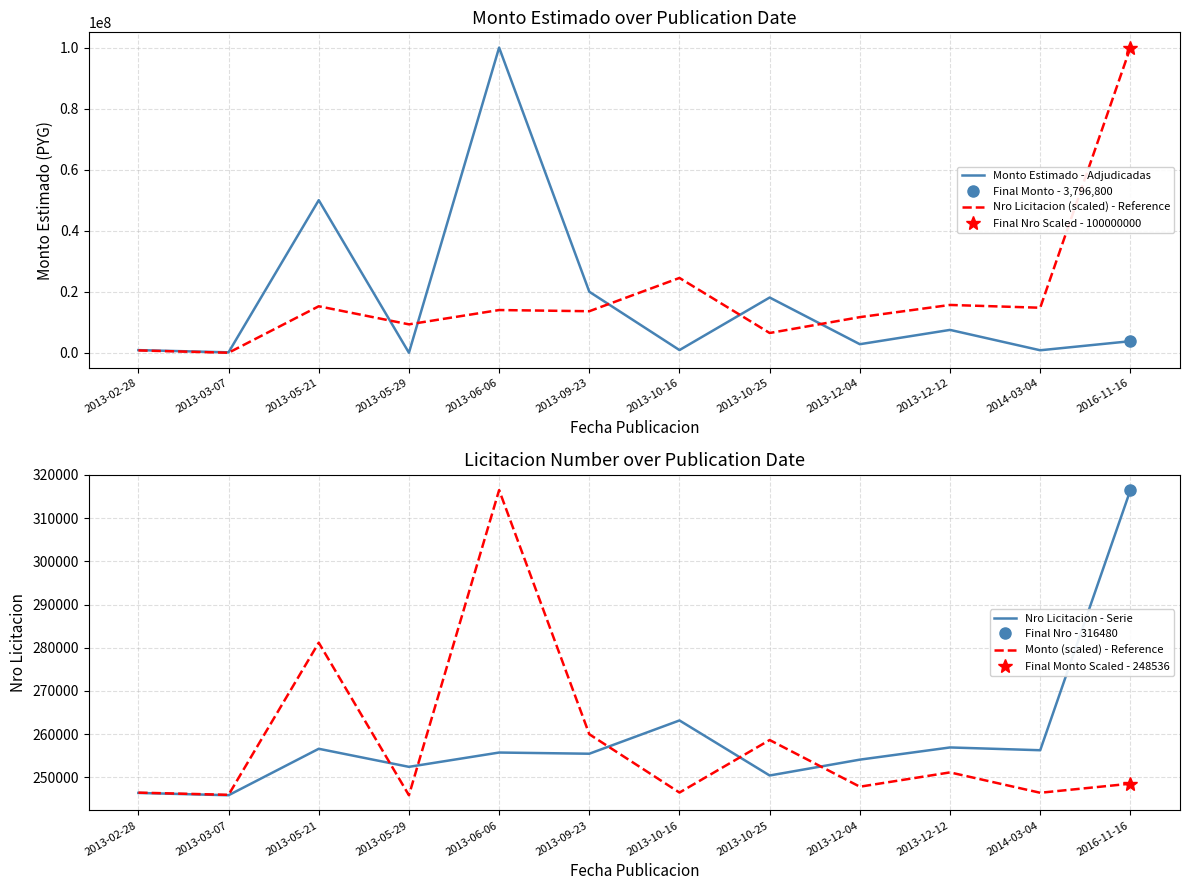

How many categories are shown in the chart?

12